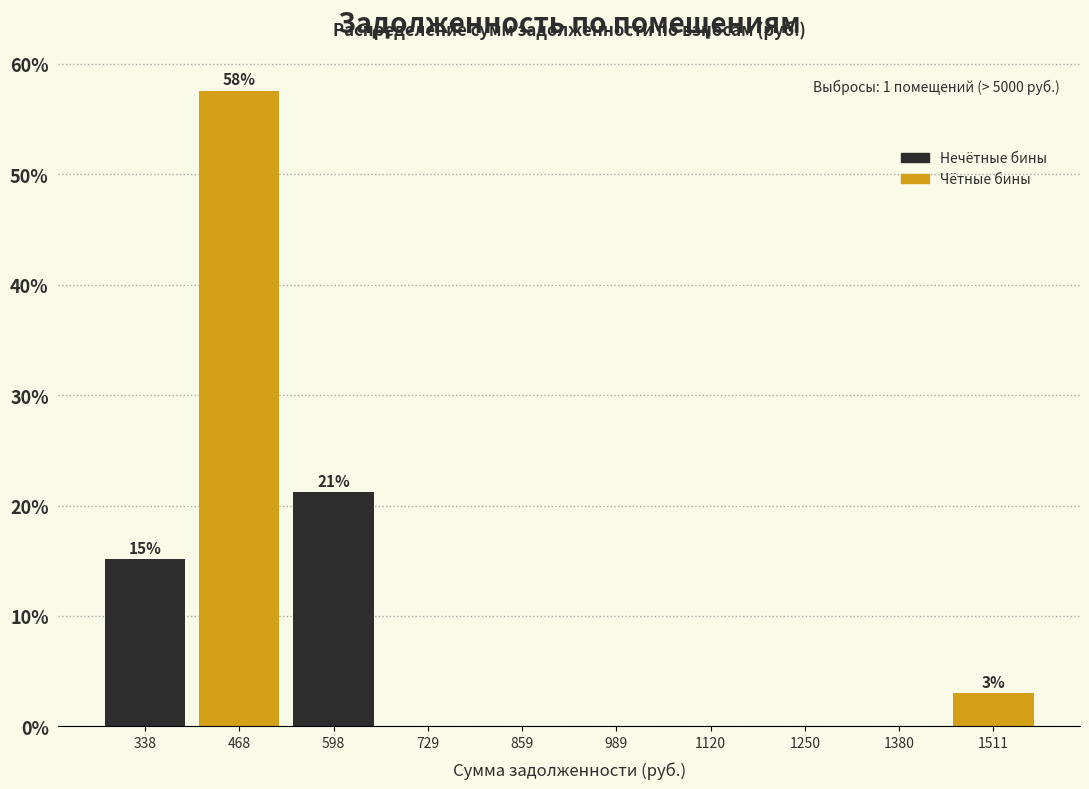

Which range on the x-axis has the tallest bar?

400 to 540